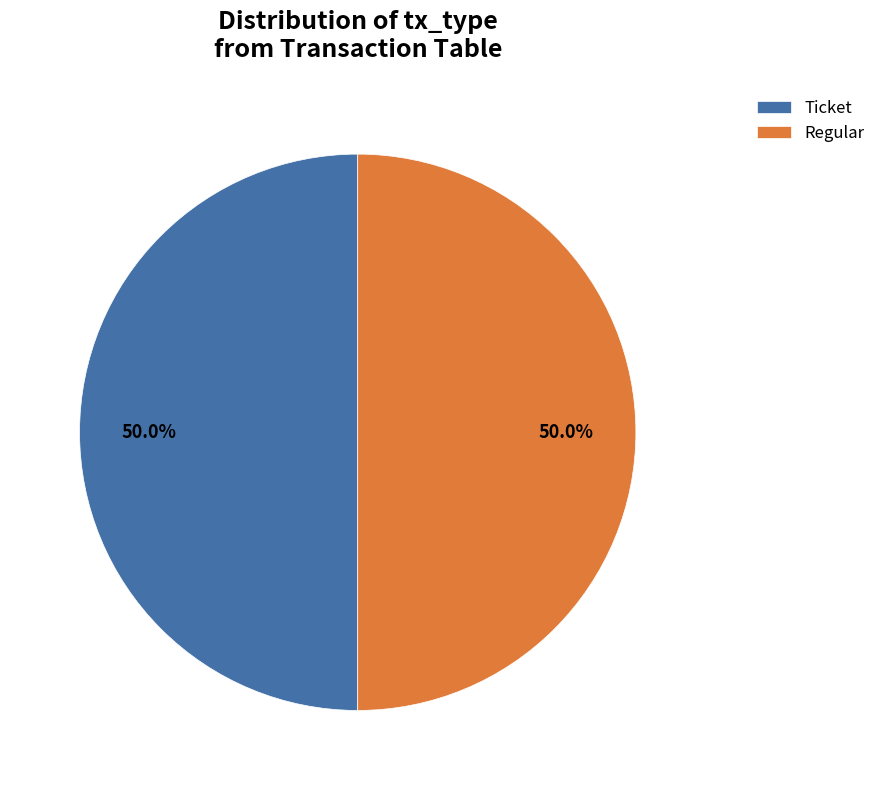

Count the number of slices in the pie.

2